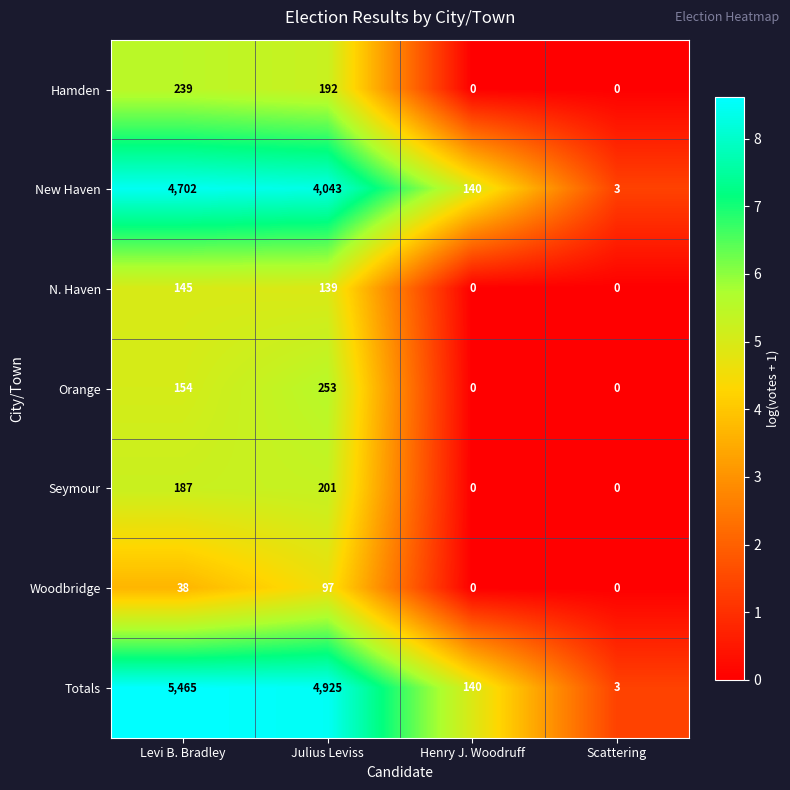

How many data points in Totals are less than 4925?

2